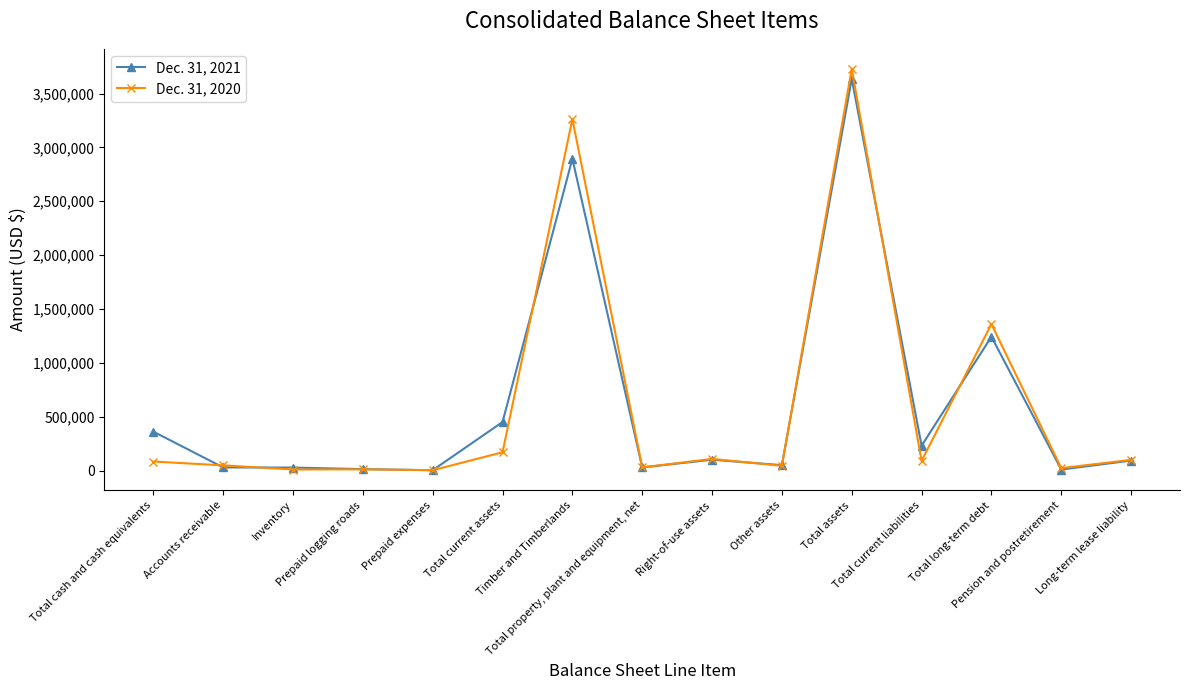

What is the sum of all Dec. 31, 2020 values?

9081569